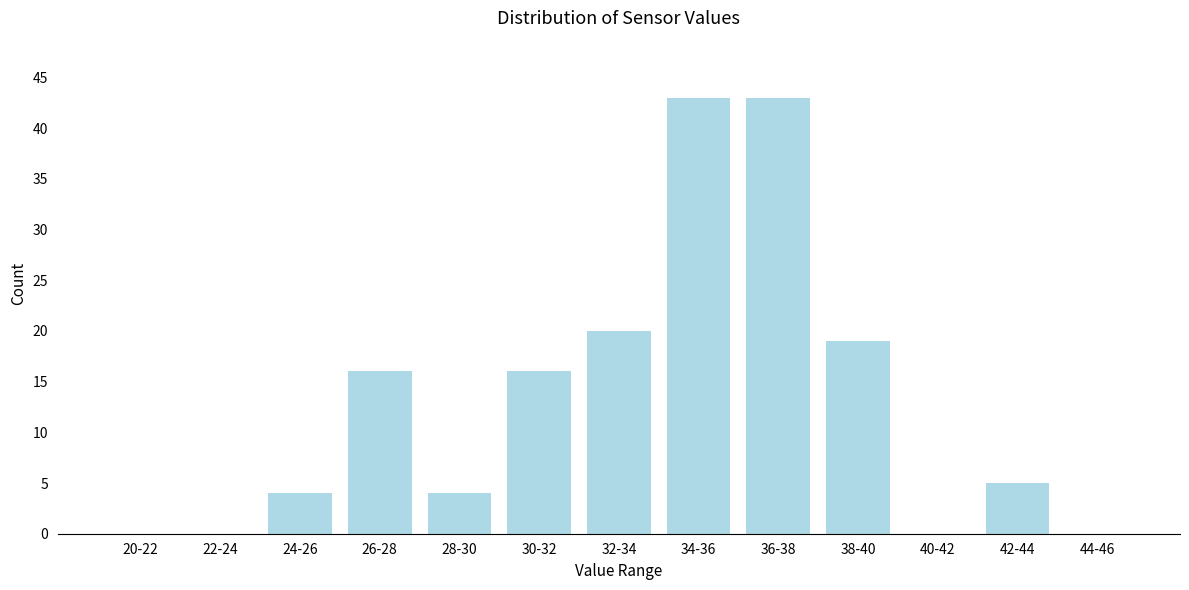

Reading left to right, what are all the values shown in this chart?

20-22=0	22-24=0	24-26=4	26-28=16	28-30=4	30-32=16	32-34=20	34-36=43	36-38=43	38-40=19	40-42=0	42-44=5	44-46=0